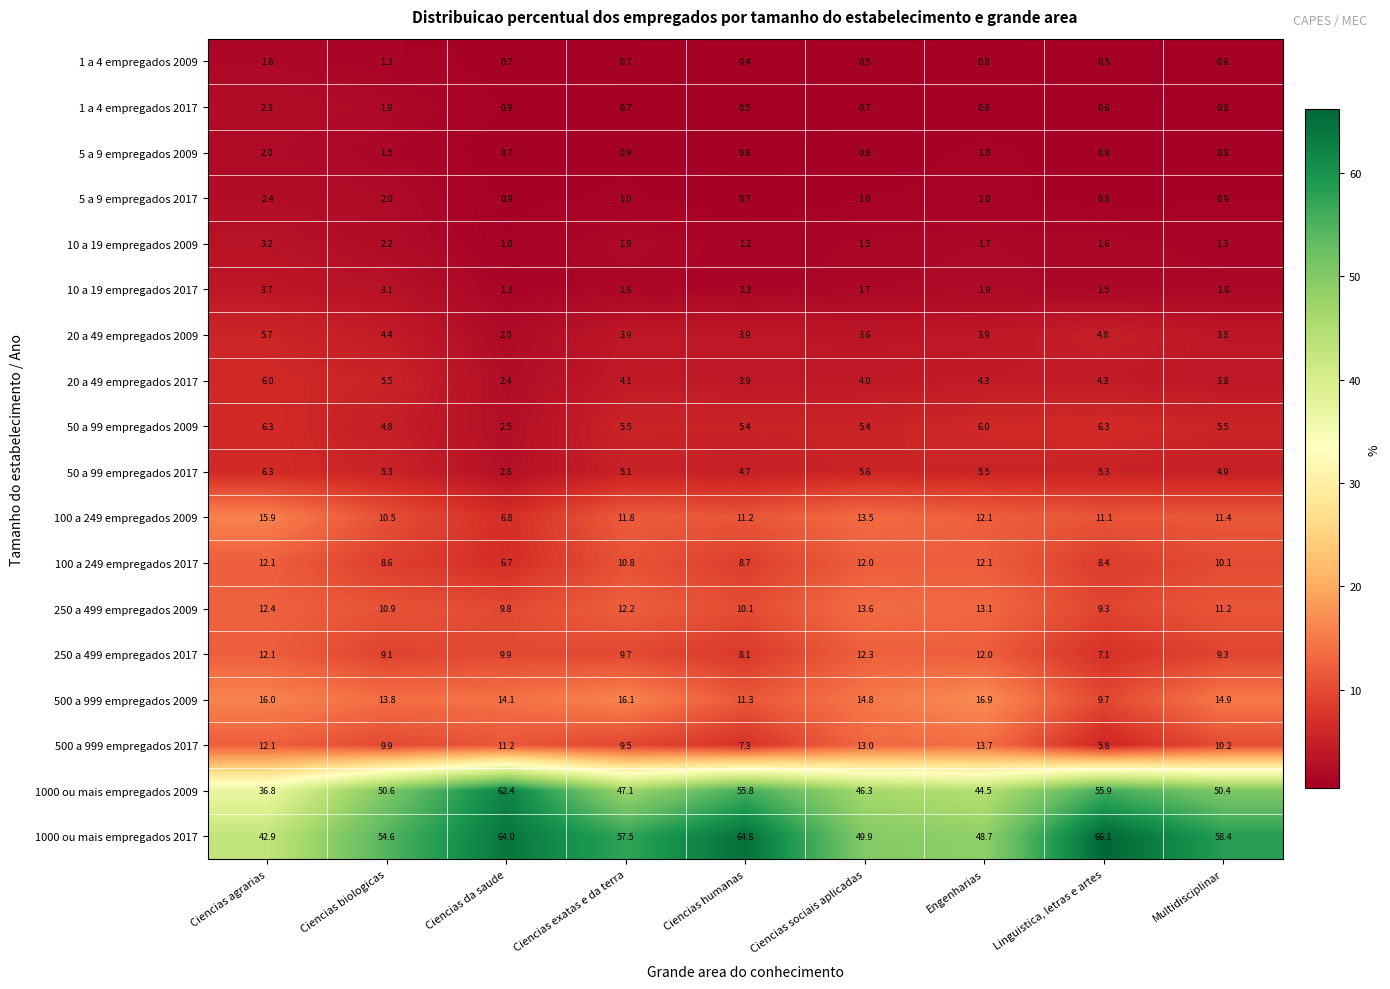

Which series has the largest total across all categories?

1000 ou mais empregados 2017